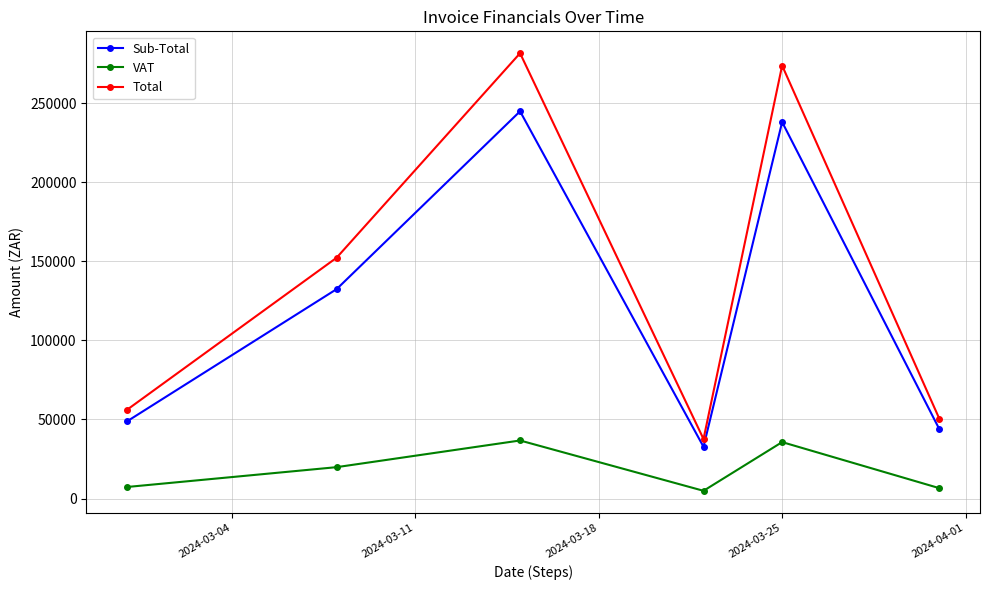

What is the lowest value of the Sub-Total series?

32742.2